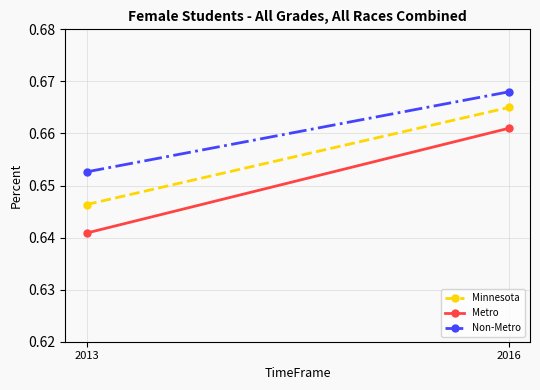

How many series are shown in this chart?

3